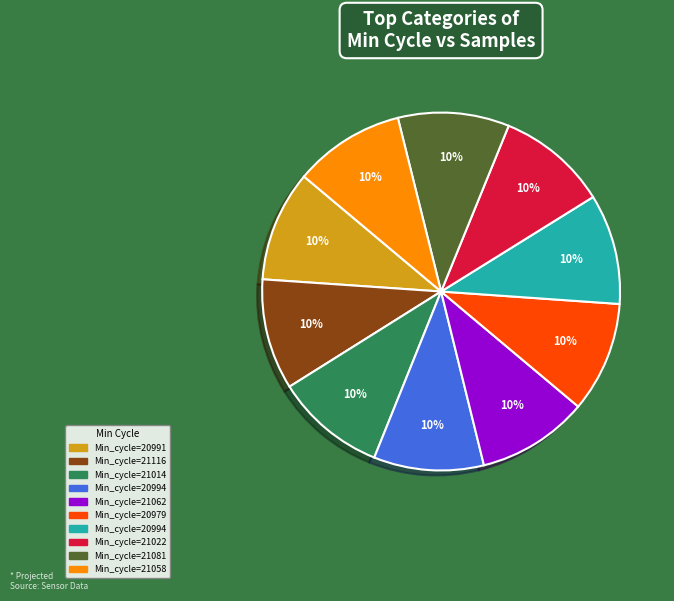

Does any single category account for the majority?

No